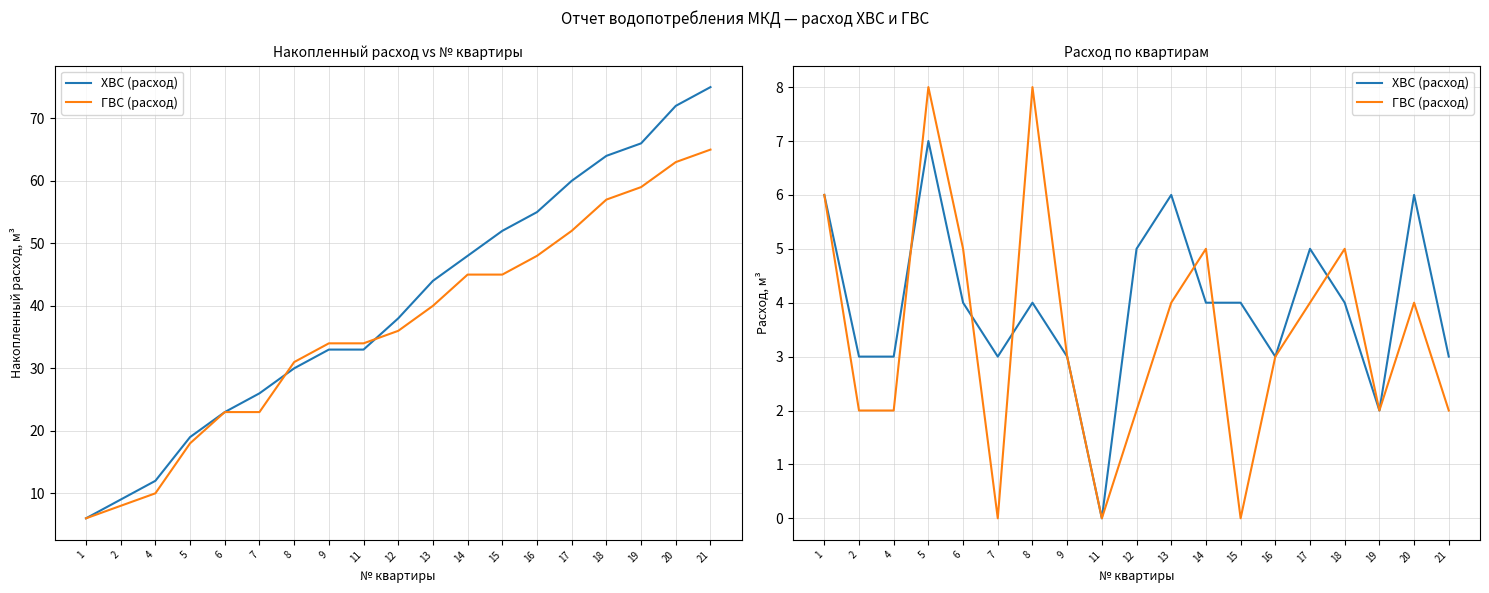

Where is ГВС (расход) nearest to the value 4?

13